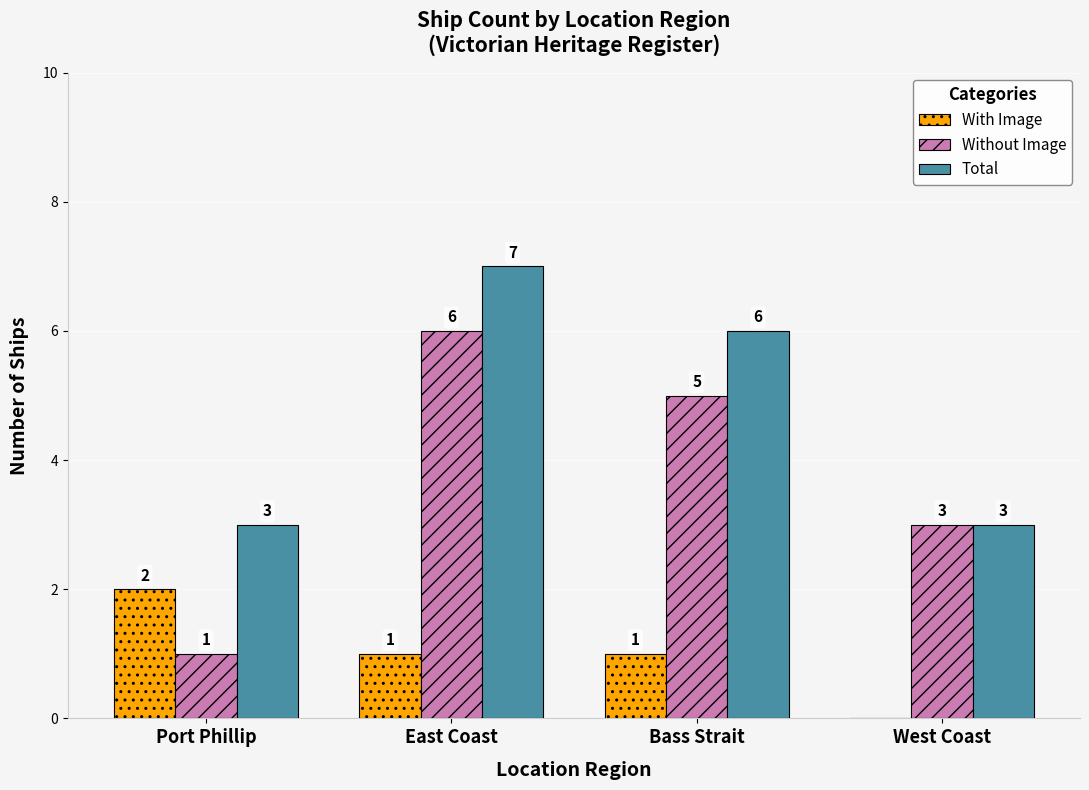

Where is Total nearest to the value 5?

Bass Strait